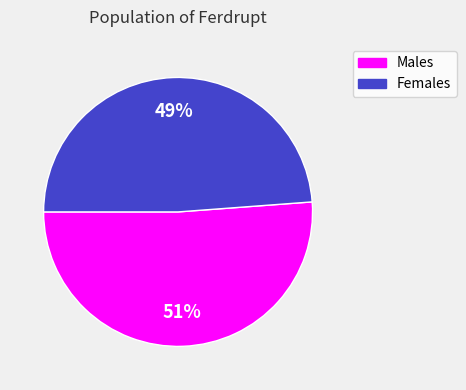

Does any single category account for the majority?

Yes